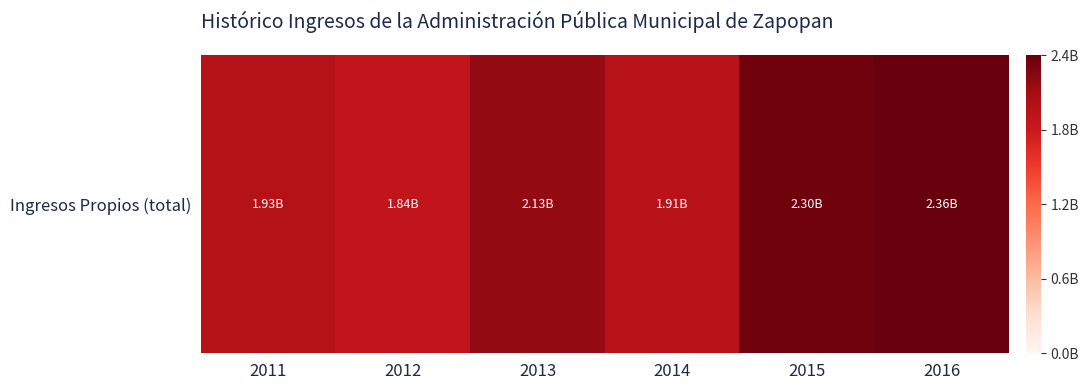

True or false: the data shows 434746309.7 at 2011.

False